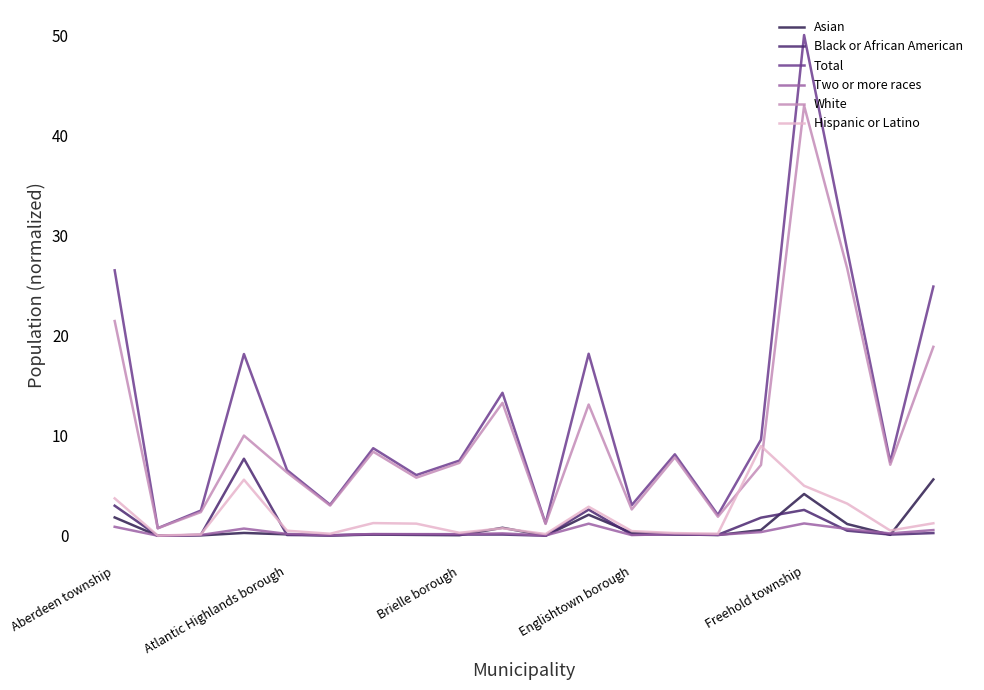

How many lines are shown in the chart?

6